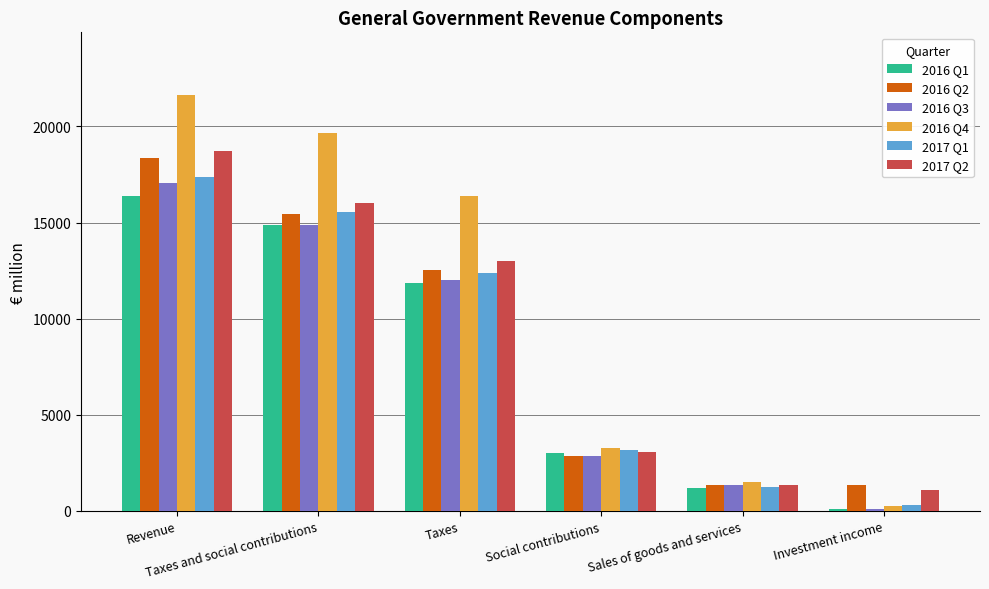

Which series has the largest total across all categories?

2016 Q4